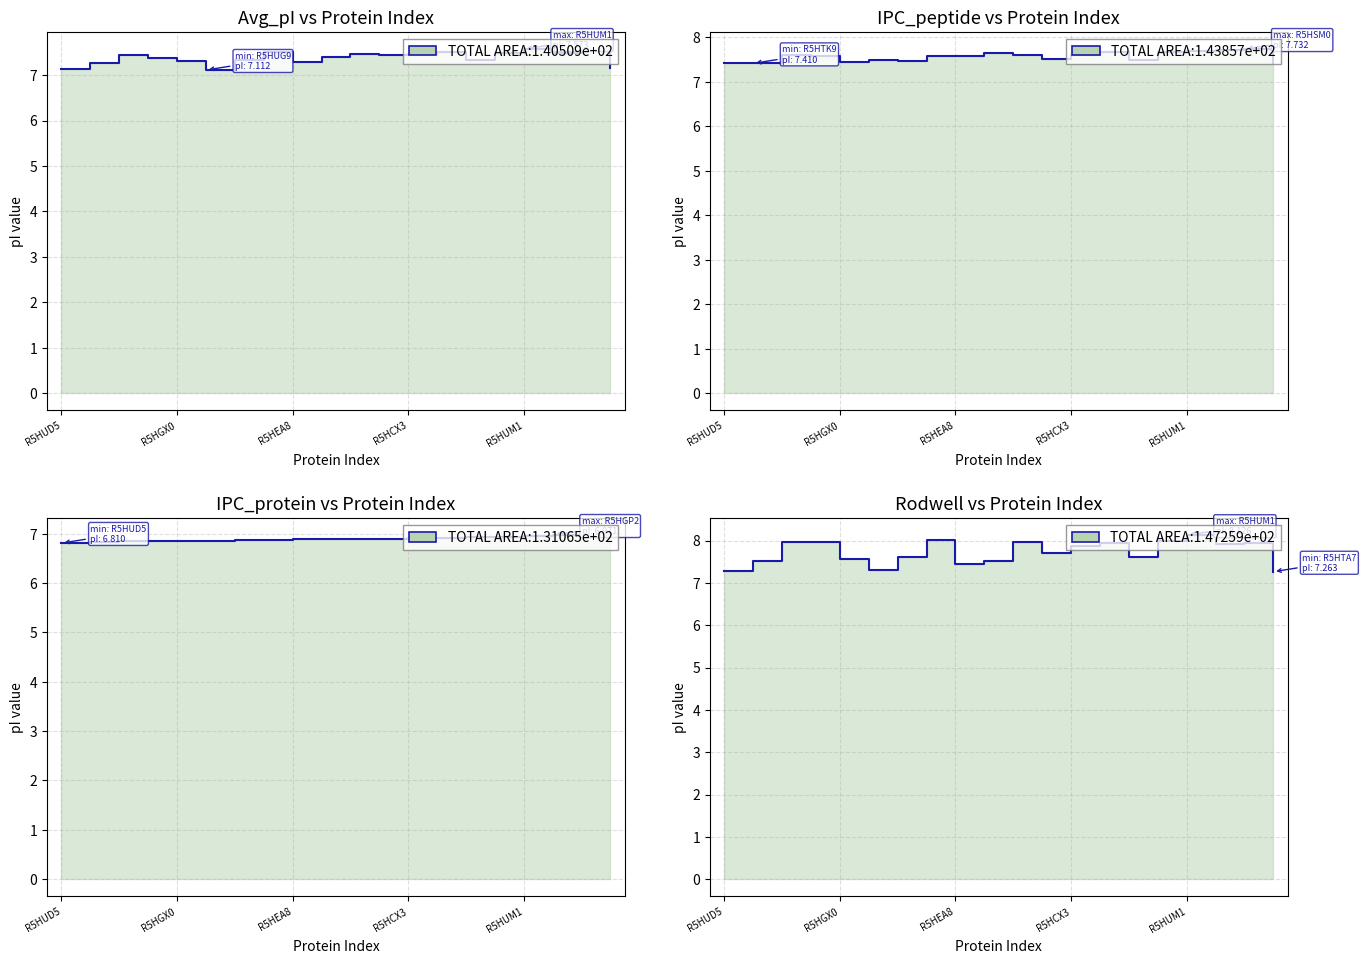

What value does the Rodwell series have at R5HWL0?

8.0